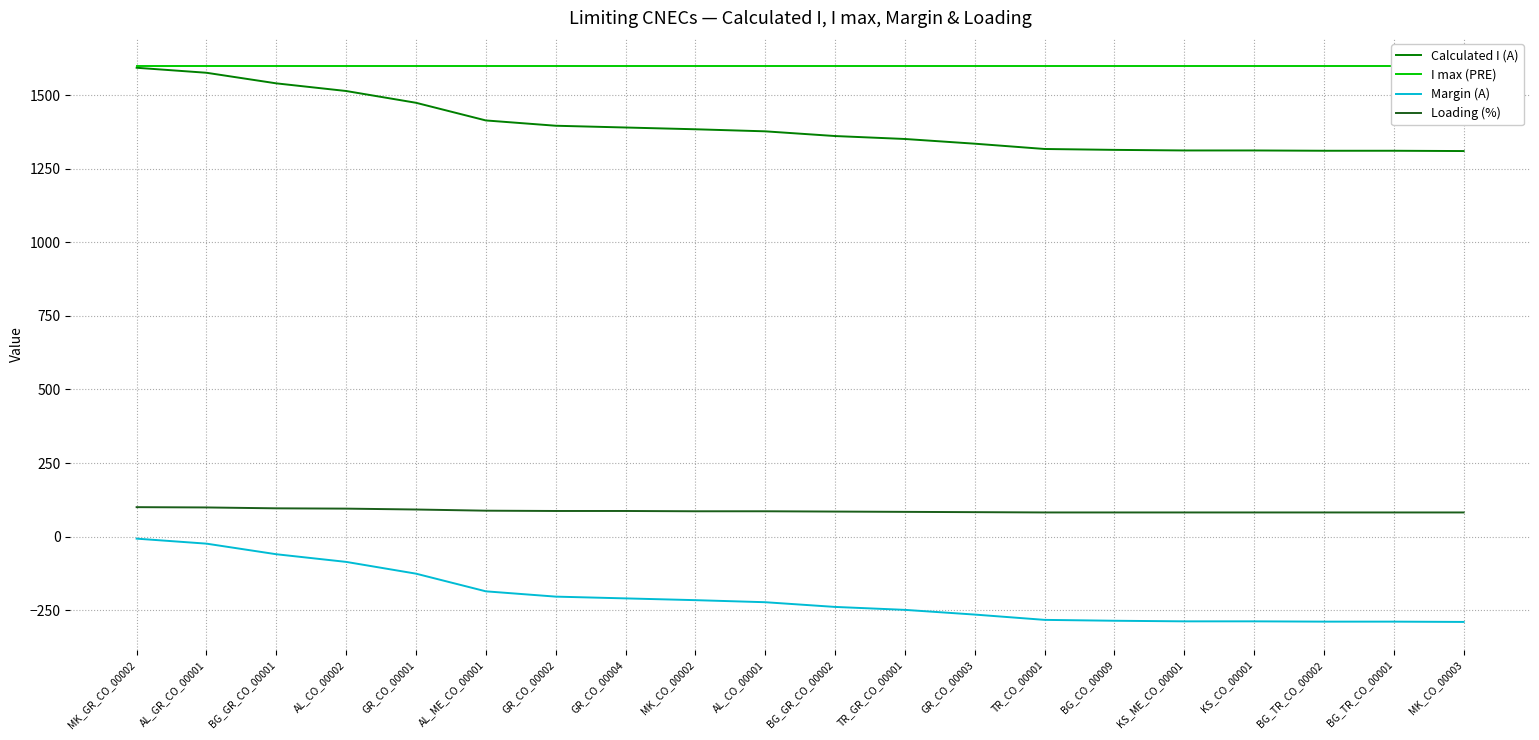

Between BG_GR_CO_00001 and TR_CO_00001, which series saw the biggest shift?

Calculated I (A)